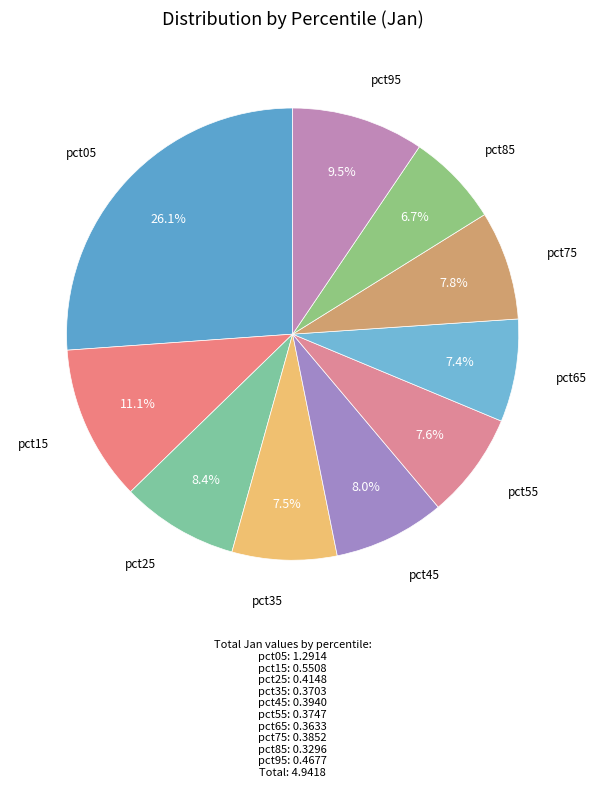

To the nearest percent, what is the average slice percentage?

10%